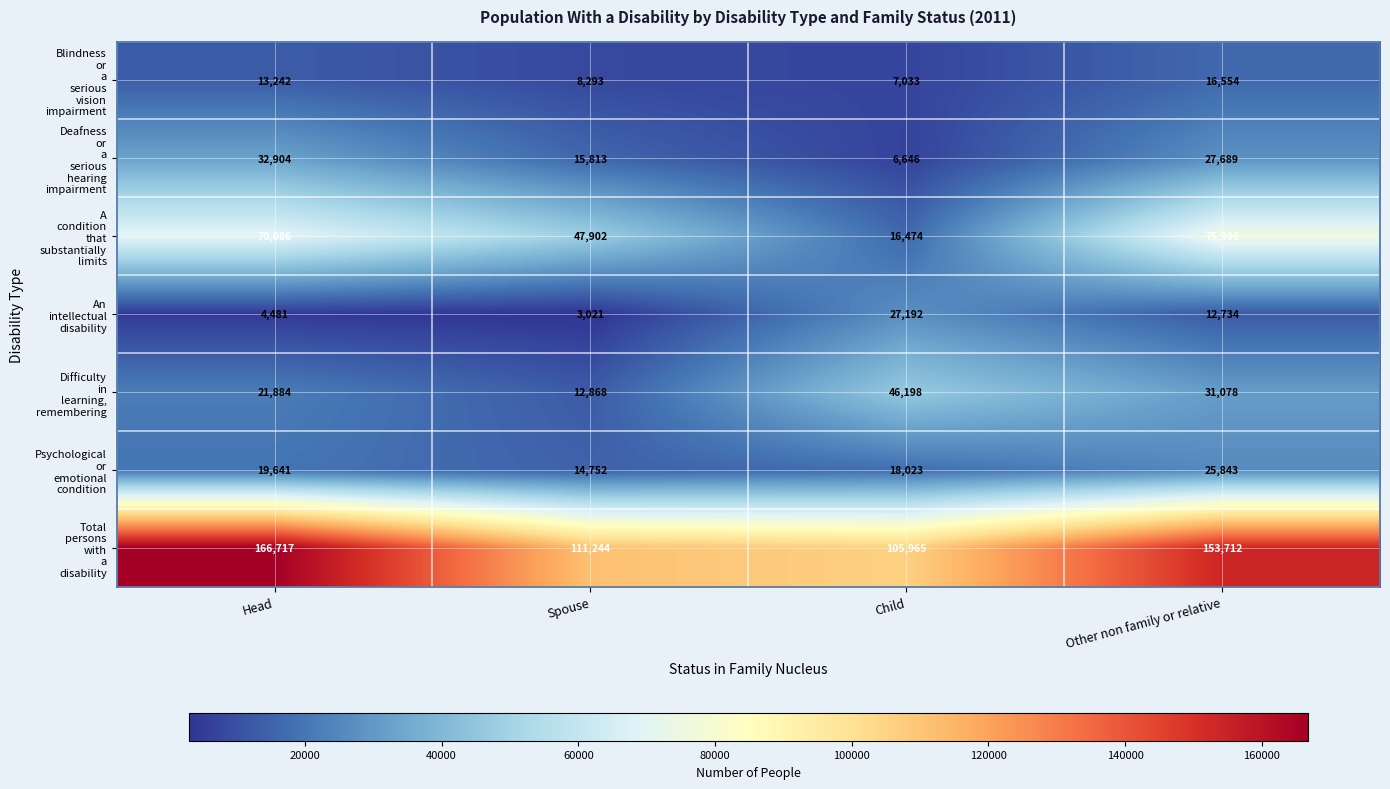

What is the spread (max minus min) of values at Spouse?

108223